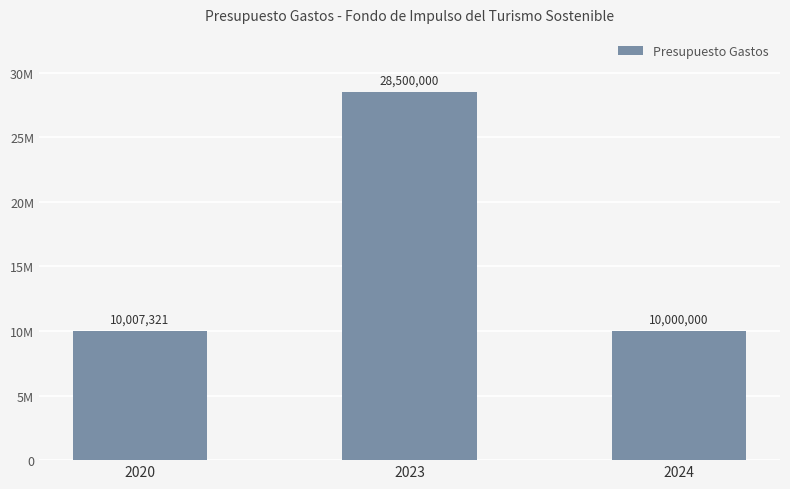

Approximately how many times larger is the value at 2023 compared to 2020?

2.8